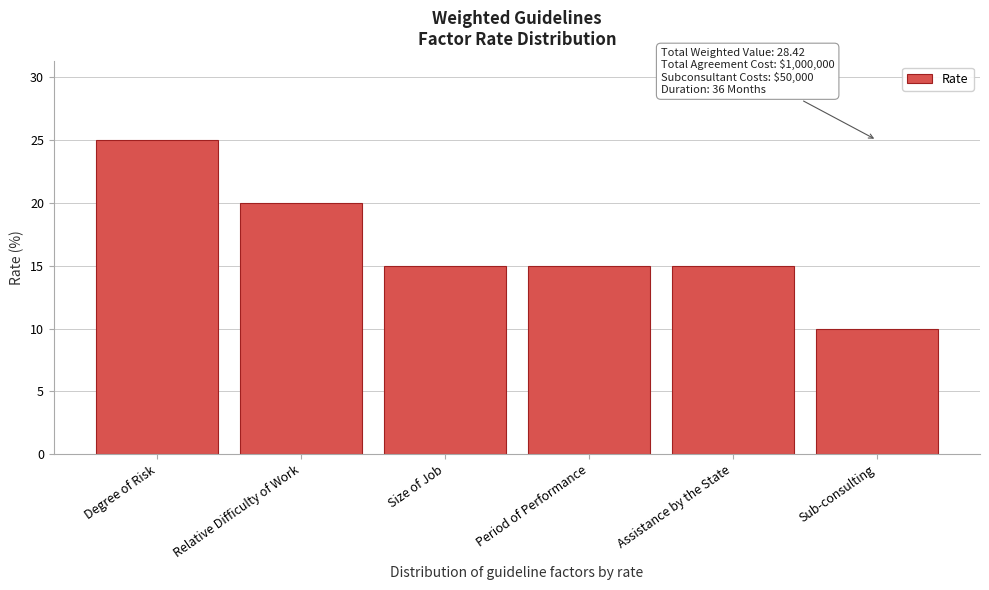

Reading left to right, list all the values displayed in this chart.

25	20	15	15	15	10